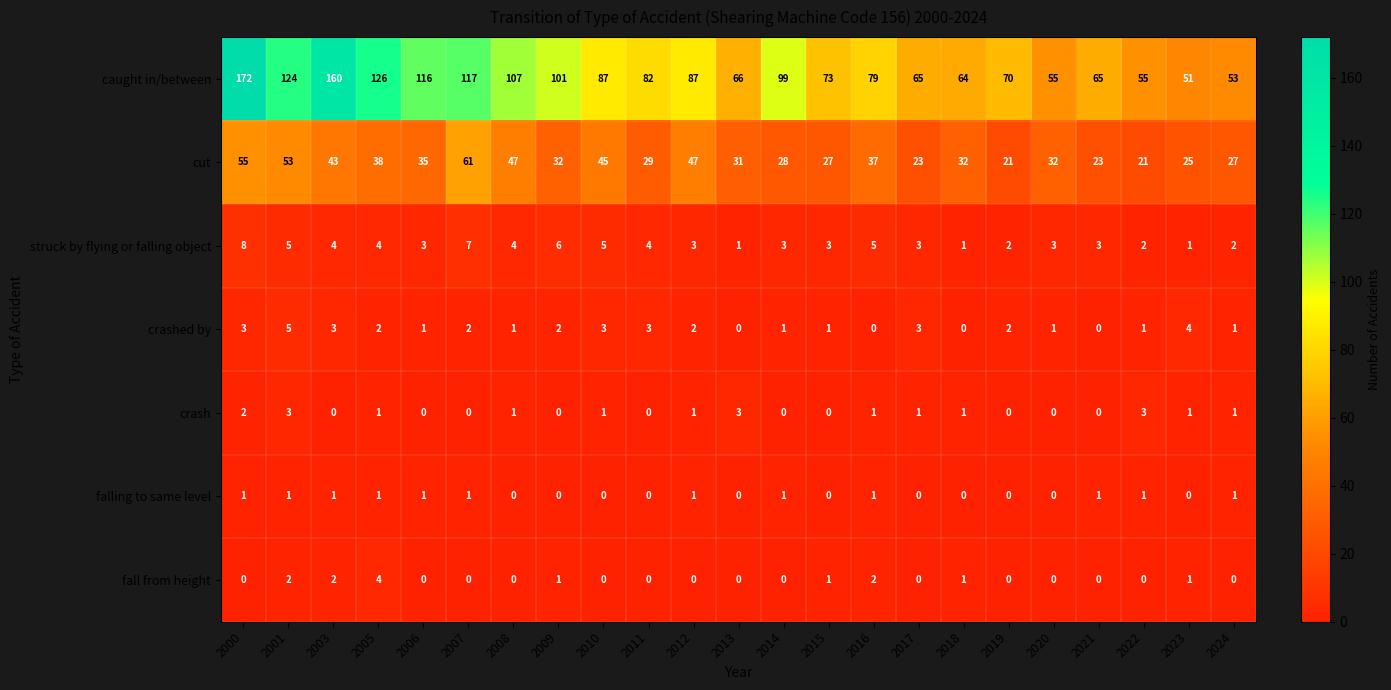

Where does the struck by flying or falling object series first go above 3?

2000